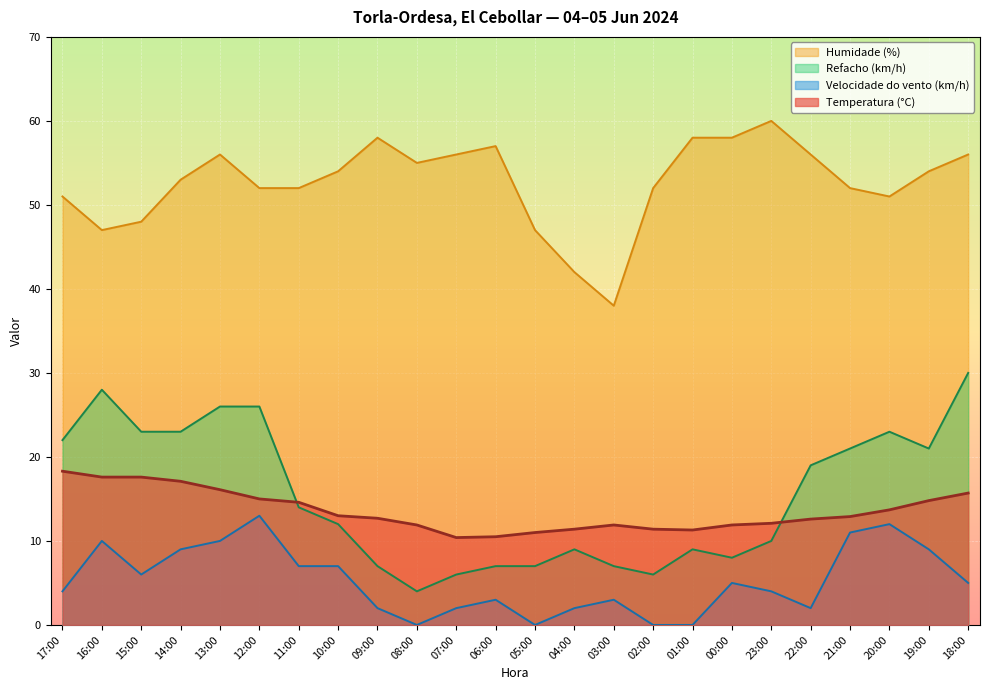

List the series in order of their peak value, lowest first.

Velocidade do vento (km/h), Temperatura (°C), Refacho (km/h), Humidade (%)